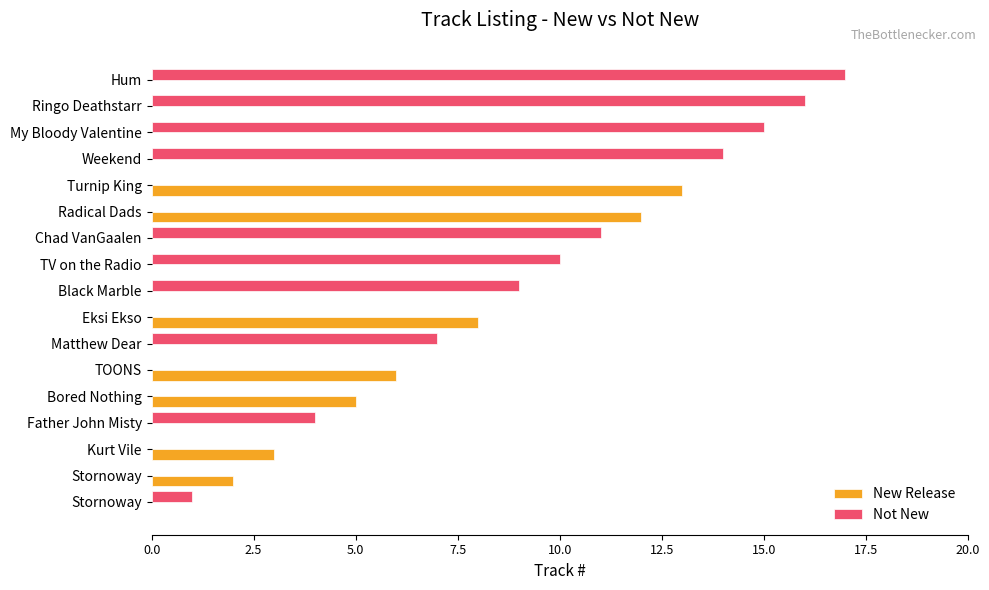

What is the average value of the New Release series?

3